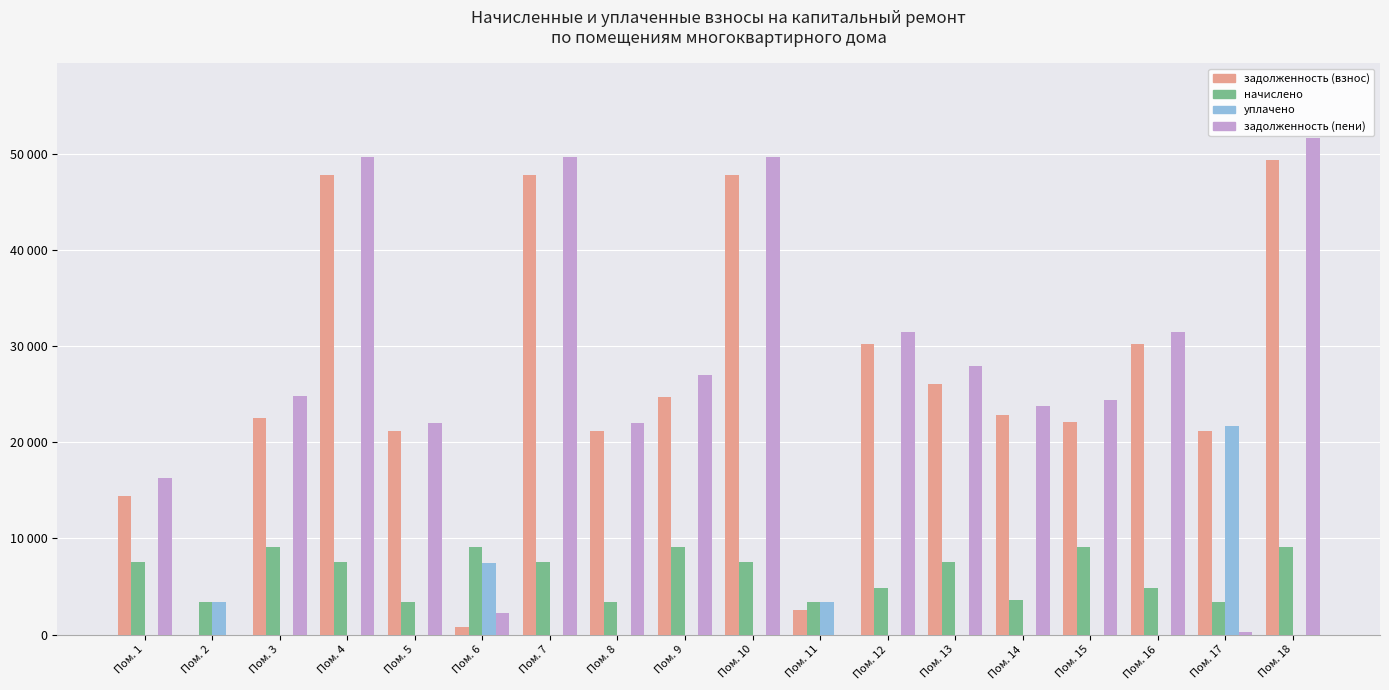

Reading right to left, what are all the values shown in this chart?

задолженность (взнос): Пом. 18=49383.4	Пом. 17=21124.2	Пом. 16=30264.0	Пом. 15=22105.2	Пом. 14=22879.7	Пом. 13=26041.7	Пом. 12=30264.0	Пом. 11=2518.9	Пом. 10=47756.5	Пом. 9=24717.8	Пом. 8=21124.2	Пом. 7=47756.5	Пом. 6=756.8	Пом. 5=21124.2	Пом. 4=47756.5	Пом. 3=22566.7	Пом. 2=0.0	Пом. 1=14393.4
начислено: Пом. 18=9081.6	Пом. 17=3350.4	Пом. 16=4800.0	Пом. 15=9081.6	Пом. 14=3628.8	Пом. 13=7574.4	Пом. 12=4800.0	Пом. 11=3350.4	Пом. 10=7574.4	Пом. 9=9081.6	Пом. 8=3350.4	Пом. 7=7574.4	Пом. 6=9081.6	Пом. 5=3350.4	Пом. 4=7574.4	Пом. 3=9081.6	Пом. 2=3350.4	Пом. 1=7574.4
уплачено: Пом. 18=0.0	Пом. 17=21682.6	Пом. 16=0.0	Пом. 15=0.0	Пом. 14=0.0	Пом. 13=0.0	Пом. 12=0.0	Пом. 11=3356.6	Пом. 10=0.0	Пом. 9=0.0	Пом. 8=0.0	Пом. 7=0.0	Пом. 6=7426.1	Пом. 5=0.0	Пом. 4=0.0	Пом. 3=0.0	Пом. 2=3351.2	Пом. 1=0.0
задолженность (пени): Пом. 18=51653.8	Пом. 17=279.2	Пом. 16=31464.0	Пом. 15=24375.6	Пом. 14=23786.9	Пом. 13=27935.3	Пом. 12=31464.0	Пом. 11=0.0	Пом. 10=49650.1	Пом. 9=26988.2	Пом. 8=21961.8	Пом. 7=49650.1	Пом. 6=2270.4	Пом. 5=21961.8	Пом. 4=49650.1	Пом. 3=24837.1	Пом. 2=0.0	Пом. 1=16287.0